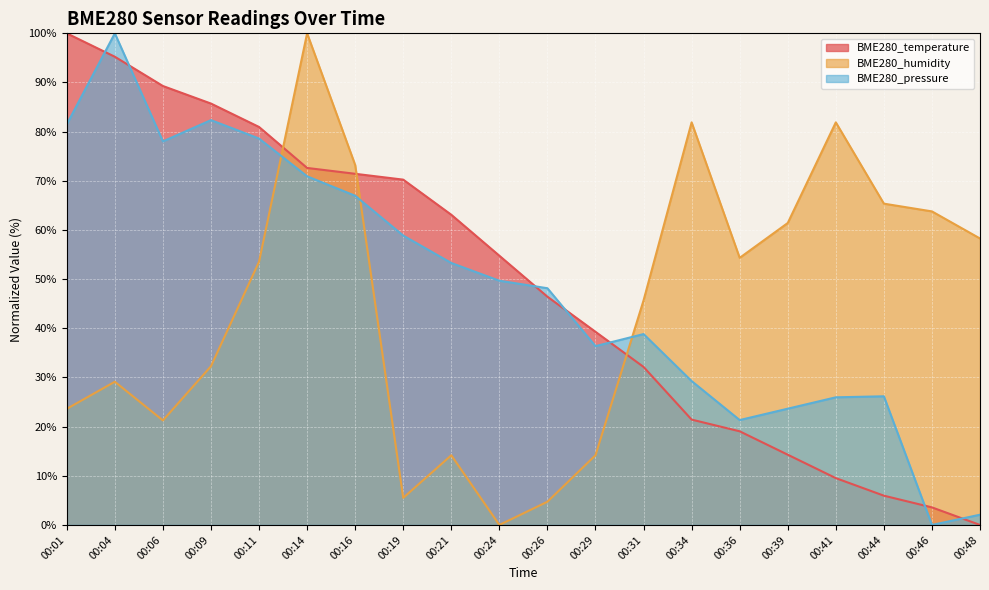

Is it true that BME280_humidity equals 4.3 at 00:06?

False